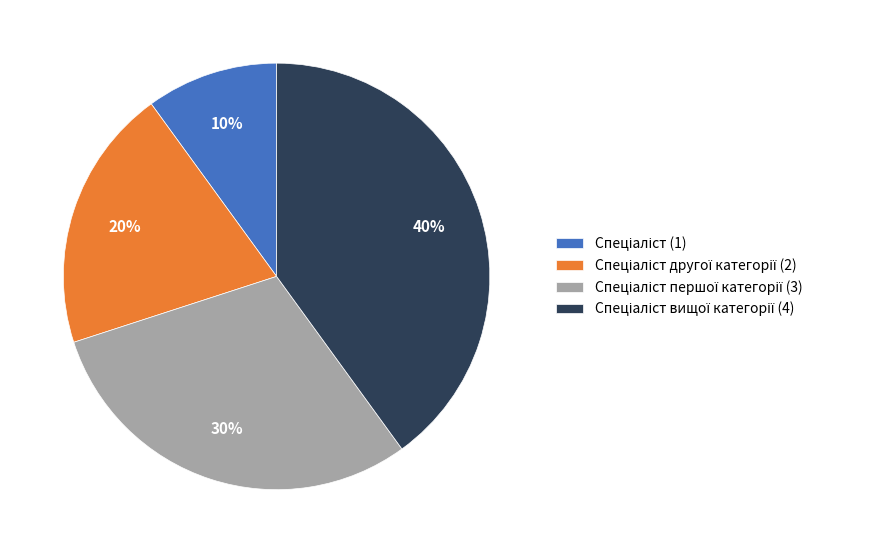

Is there any slice that represents more than half of the pie?

No